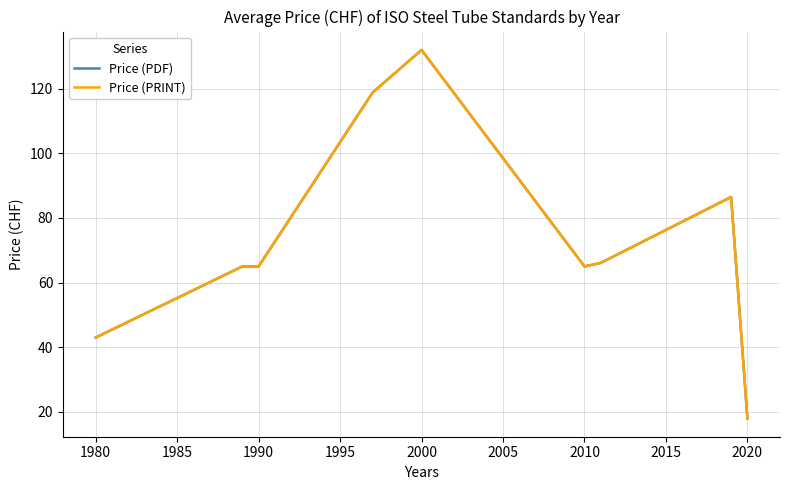

Does the chart have visible grid lines?

Yes